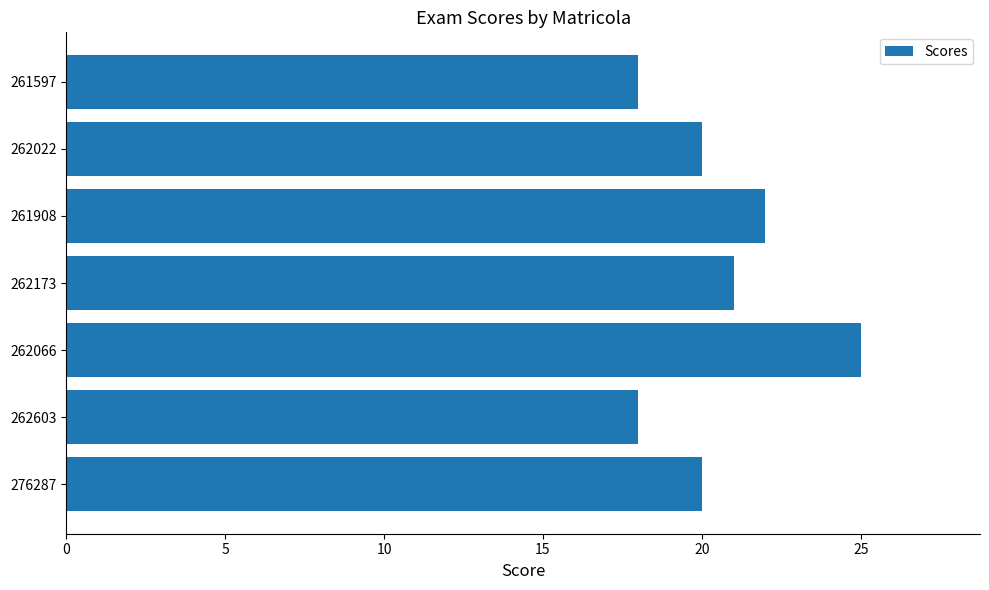

True or false: the data shows 33 at 262066.

False